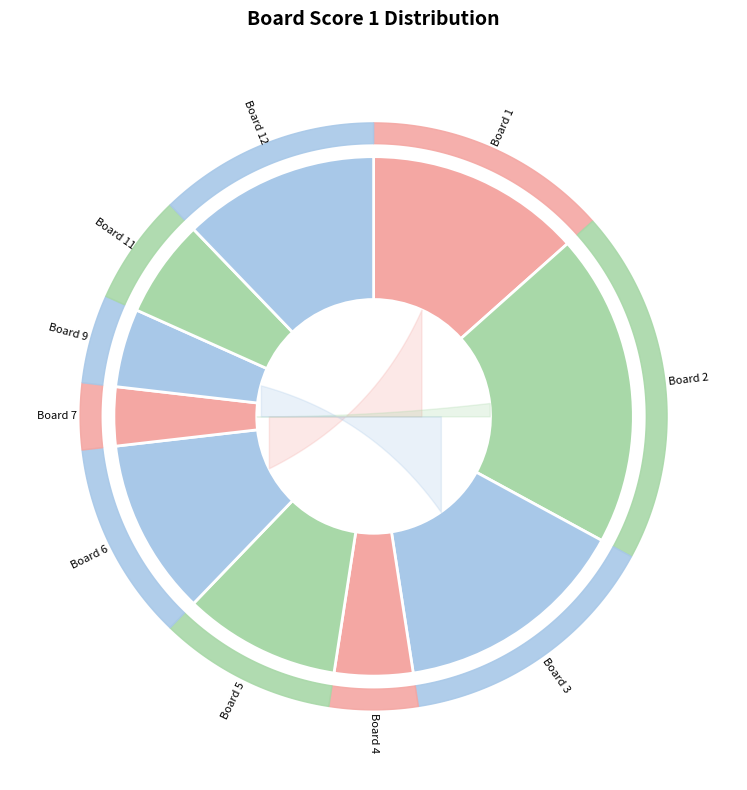

True or false: 7 accounts for 1% of the total.

False